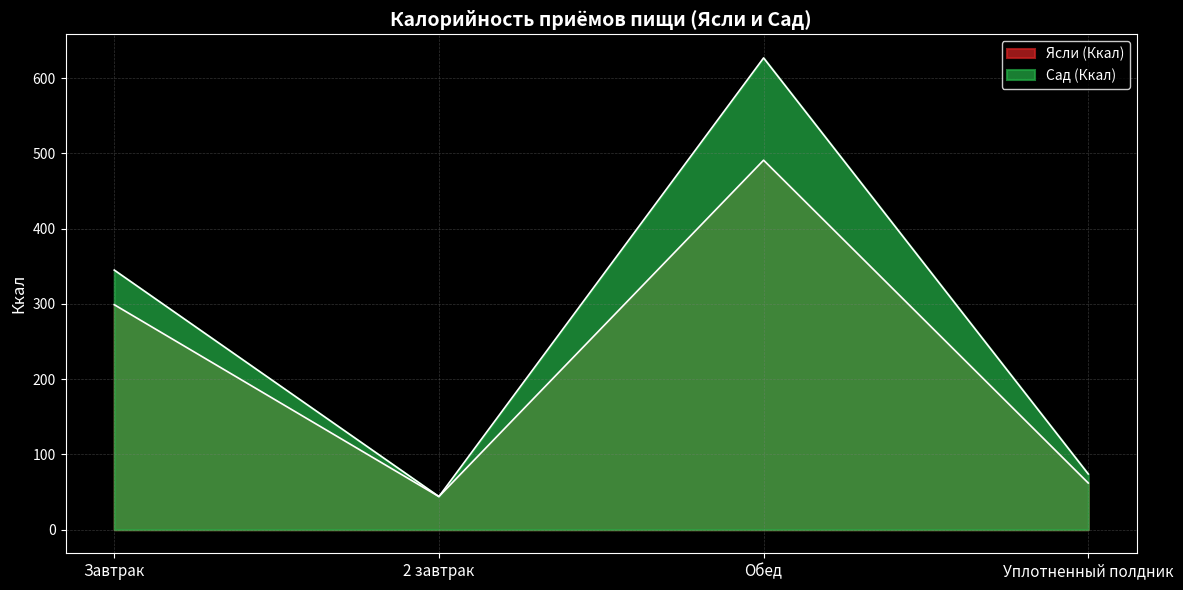

What is the difference between the maximum and second lowest values in the Ясли (Ккал) series?

429.0